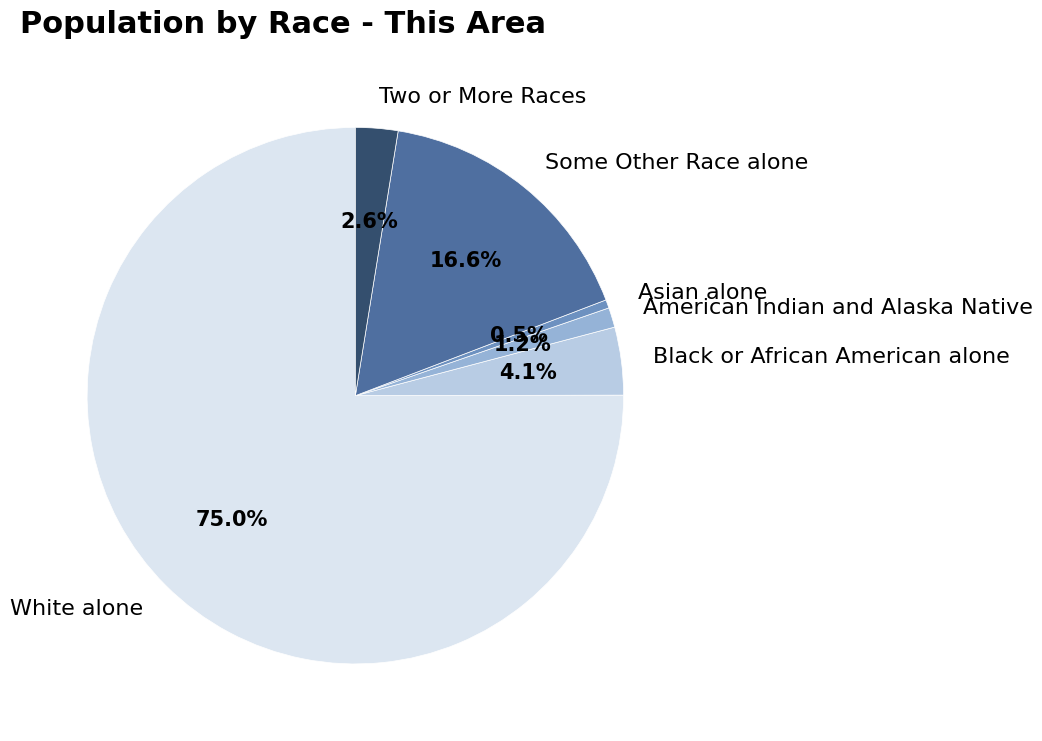

Which slice represents more than half of the pie?

White alone